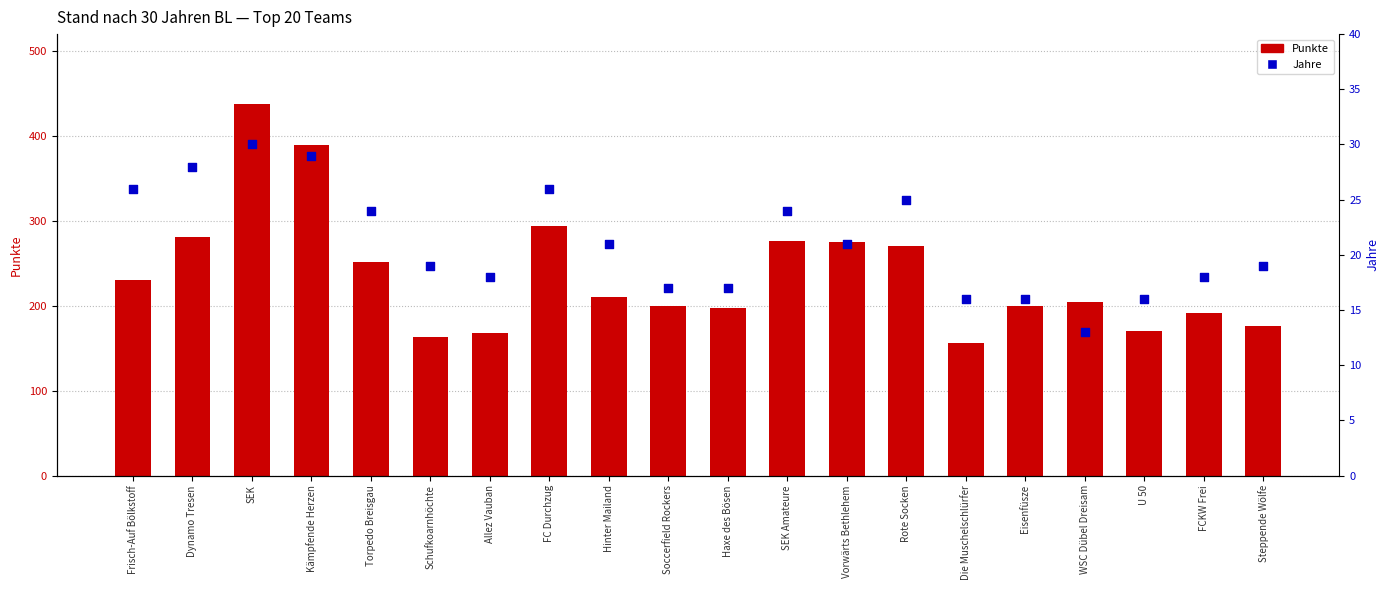

What is the total value across all series at FC Durchzug?

320